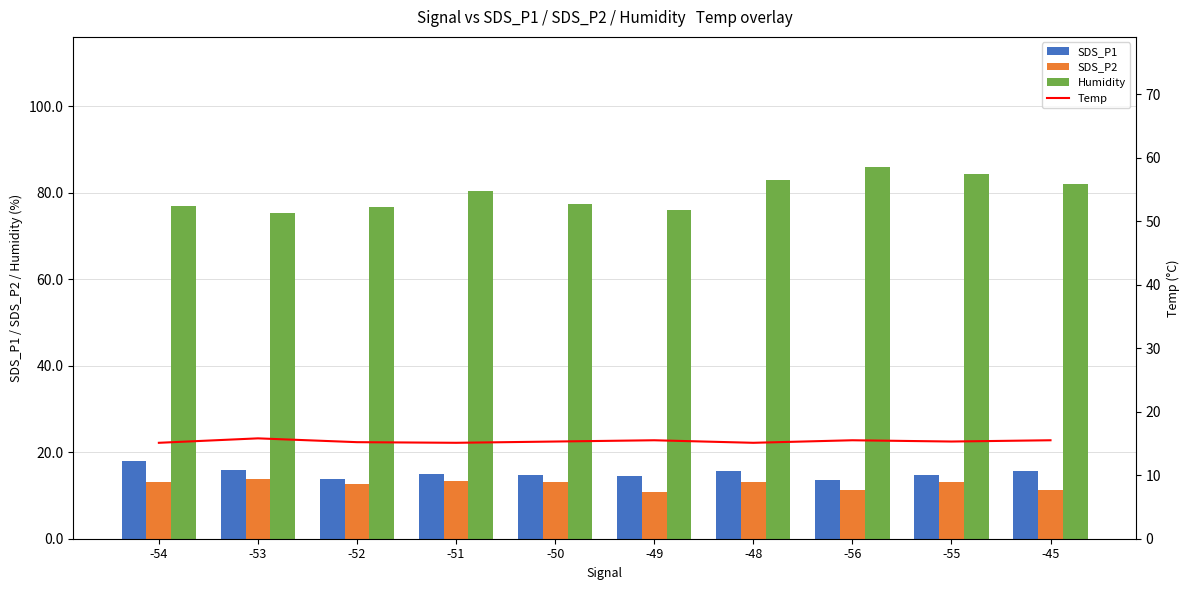

Is the value of SDS_P1 at -49 greater than the value of Temp at -51?

No